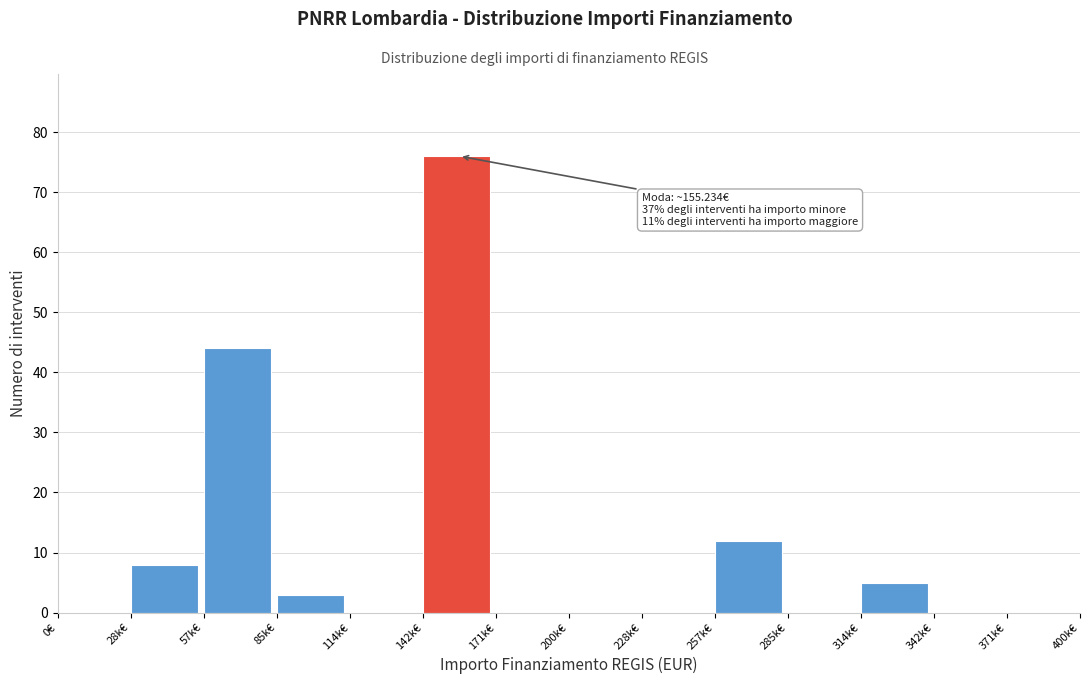

Reading left to right, extract all data points from this chart.

0€=0	28k€=8	57k€=44	85k€=3	114k€=0	142k€=76	171k€=0	200k€=0	228k€=0	257k€=12	285k€=0	314k€=5	342k€=0	371k€=0